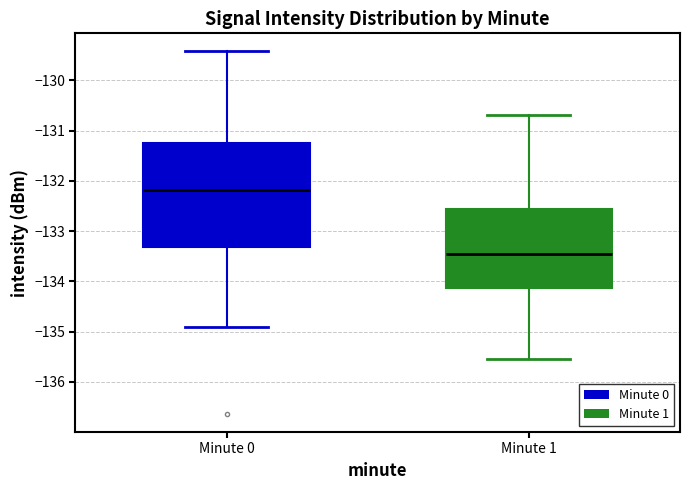

Reading left to right, transcribe this box plot: for each box, give where its median line is, the range the box spans, and where its two whiskers end, as read against the y-axis. The values are not printed on the chart, so give them approximately, as read against the axis.

Minute 0: median -132.2, box -133.3 to -131.2, whiskers -134.9 to -129.4
Minute 1: median -133.5, box -134.1 to -132.6, whiskers -135.5 to -130.7